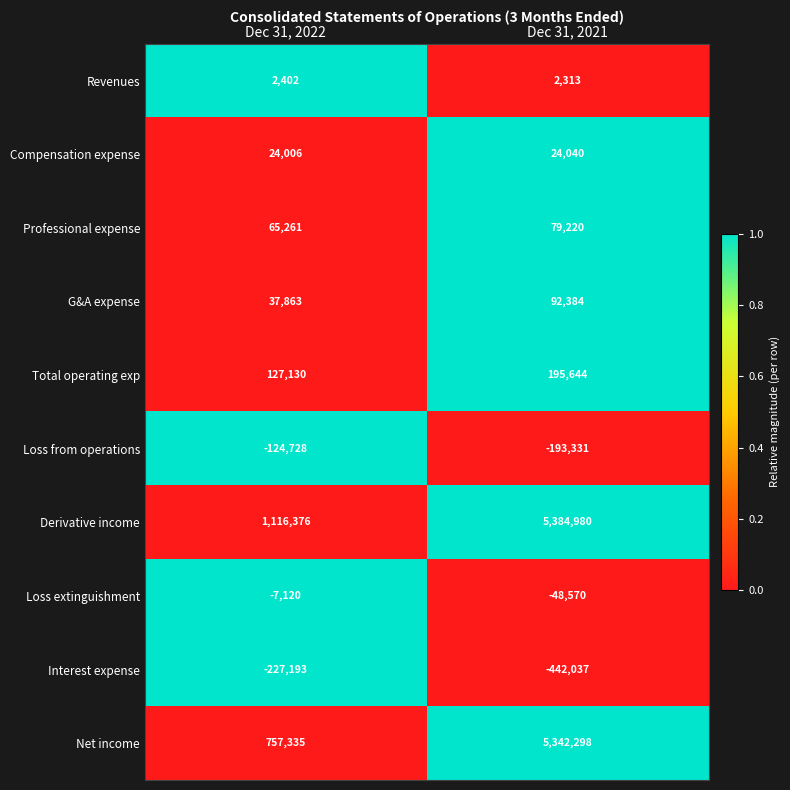

What is the spread (max minus min) of values at Dec 31, 2021?

5827017